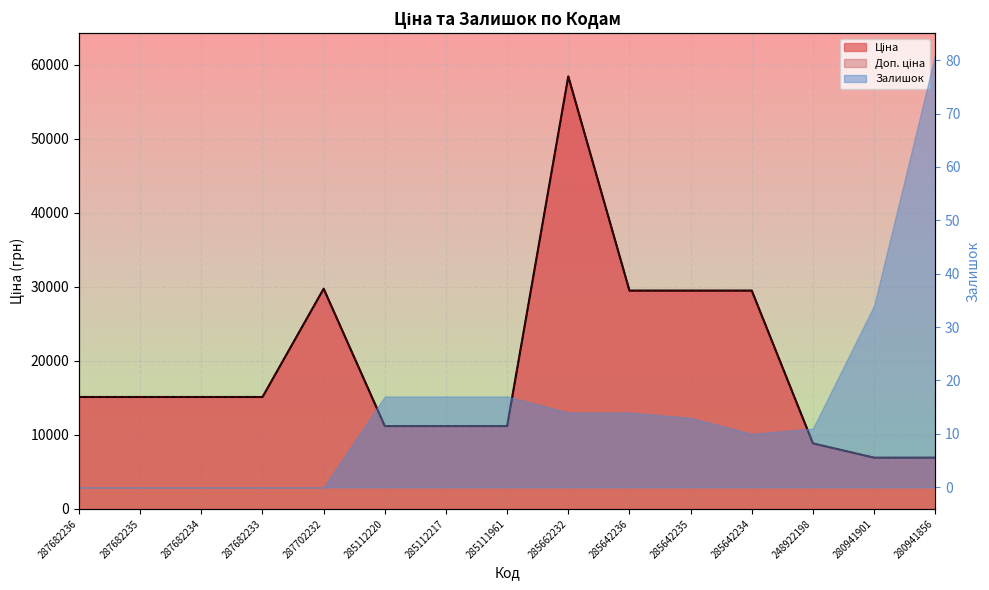

Is the value of Доп. ціна at 285642236 greater than the value of Ціна at 280941901?

Yes